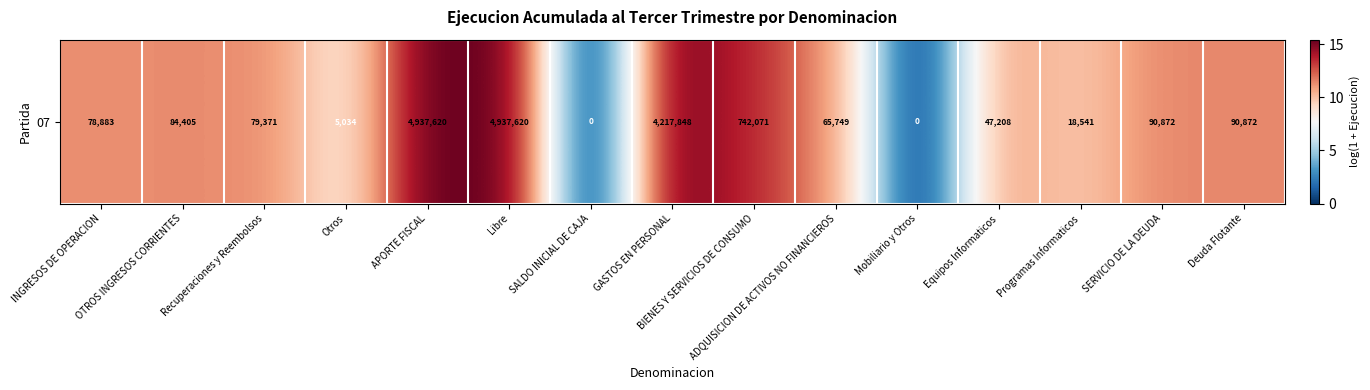

List the labels in order of value, smallest first.

SALDO INICIAL DE CAJA, Mobiliario y Otros, Otros, Programas Informaticos, Equipos Informaticos, ADQUISICION DE ACTIVOS NO FINANCIEROS, INGRESOS DE OPERACION, Recuperaciones y Reembolsos, OTROS INGRESOS CORRIENTES, SERVICIO DE LA DEUDA, Deuda Flotante, BIENES Y SERVICIOS DE CONSUMO, GASTOS EN PERSONAL, APORTE FISCAL, Libre